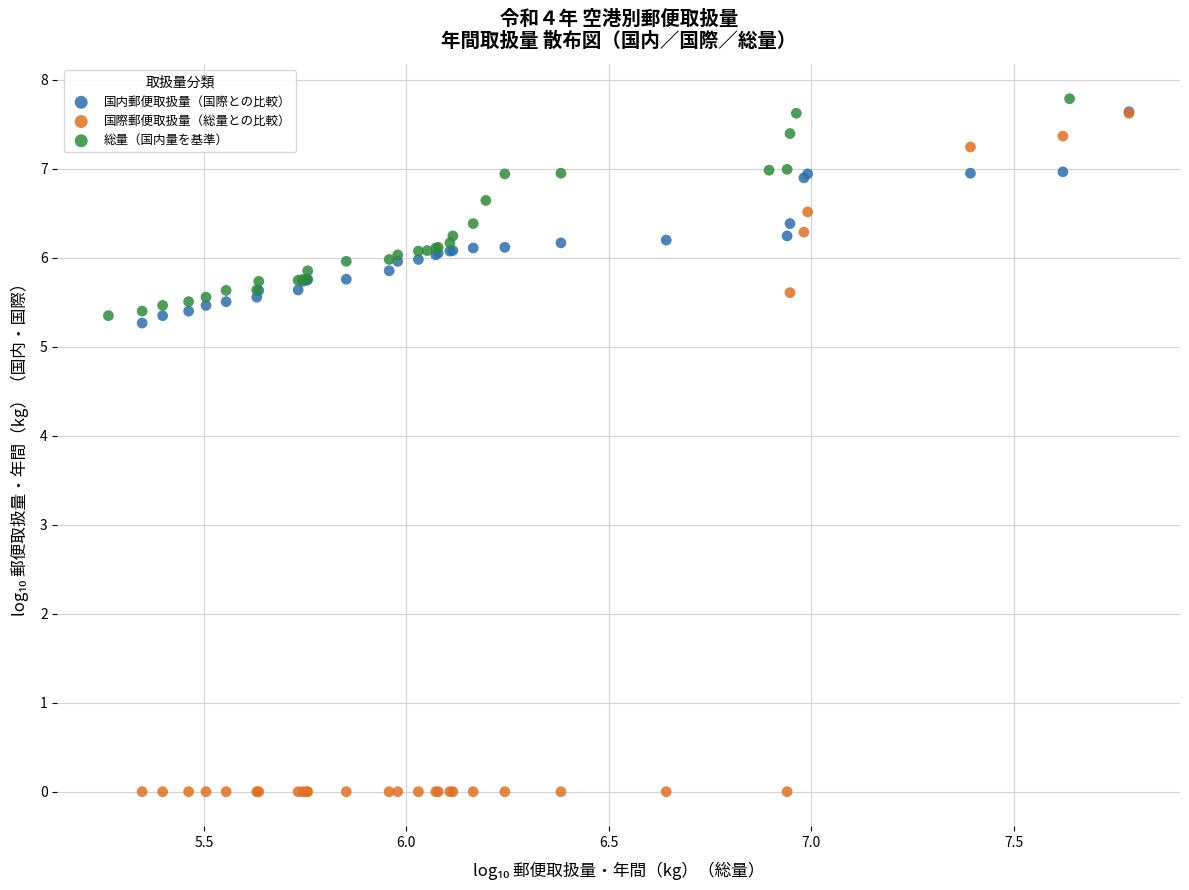

Which series contains the lowest Y value?

国際郵便取扱量（総量との比較）